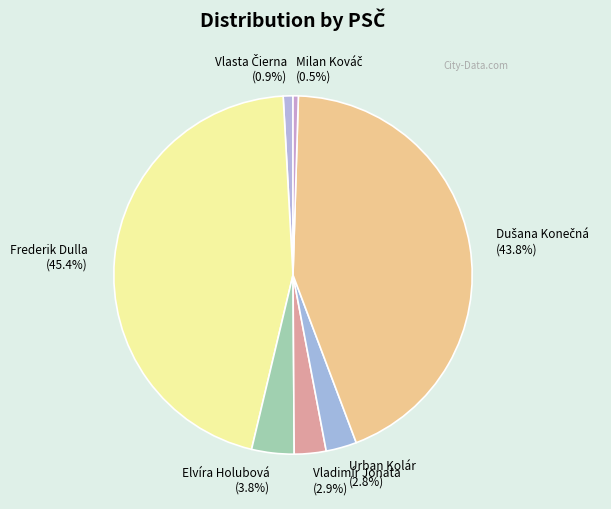

How much of the chart is everything except Elvíra Holubová (3.8%)?

96.2%